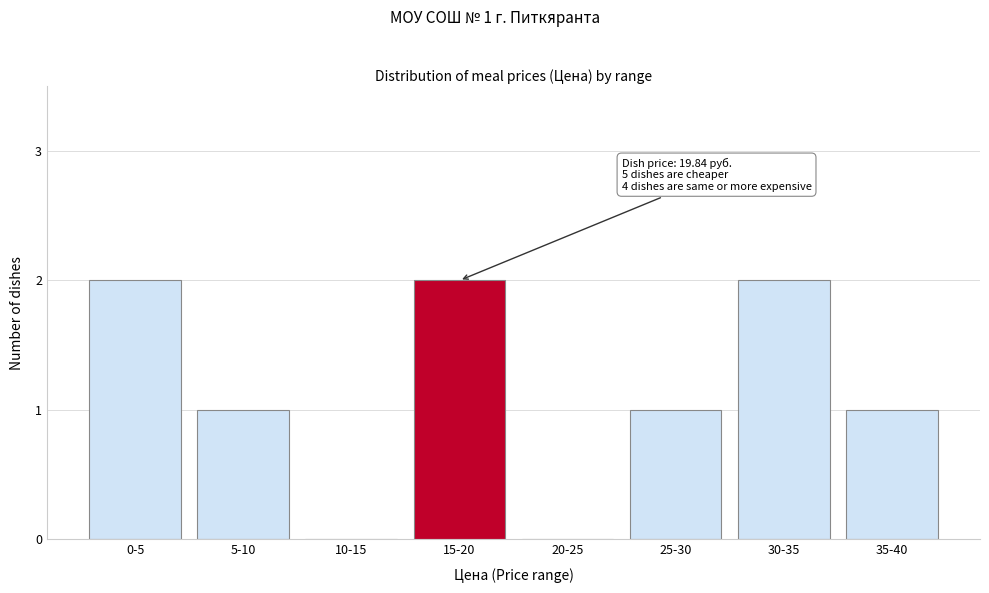

Reading left to right, transcribe all the data shown in this chart.

0-5=2	5-10=1	10-15=0	15-20=2	20-25=0	25-30=1	30-35=2	35-40=1